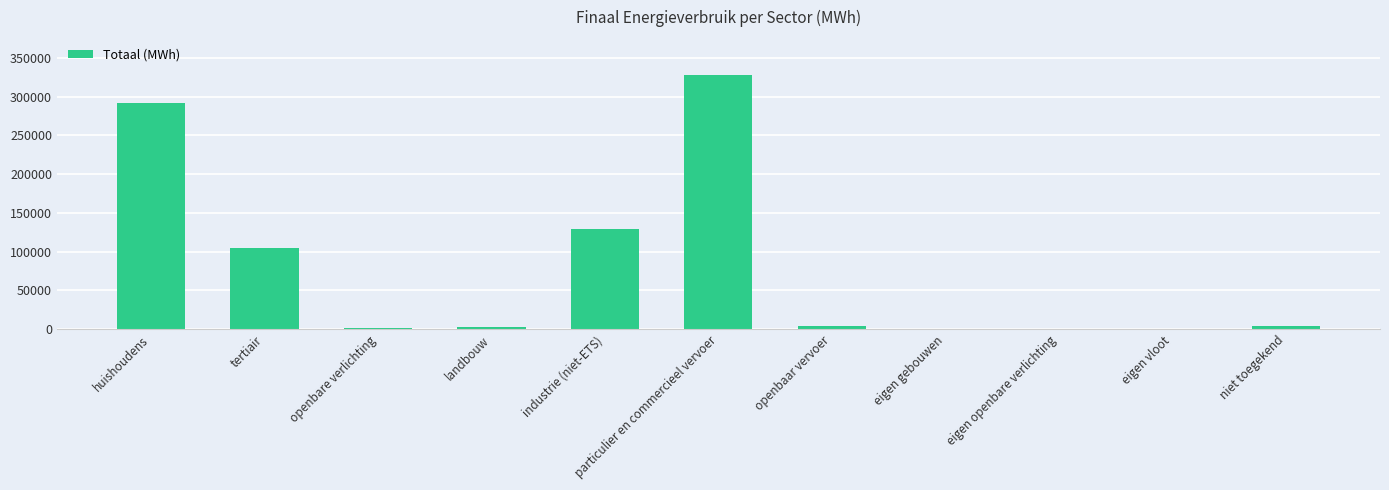

What is the maximum value shown in the chart?

327794.6